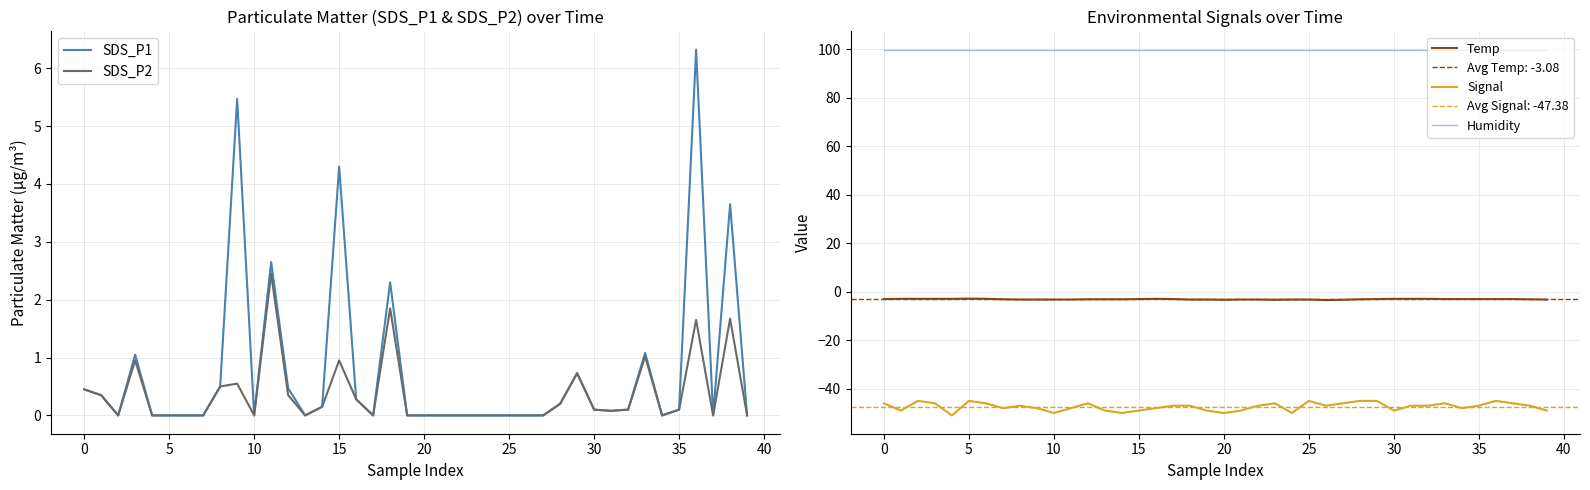

Does the chart have visible grid lines?

Yes